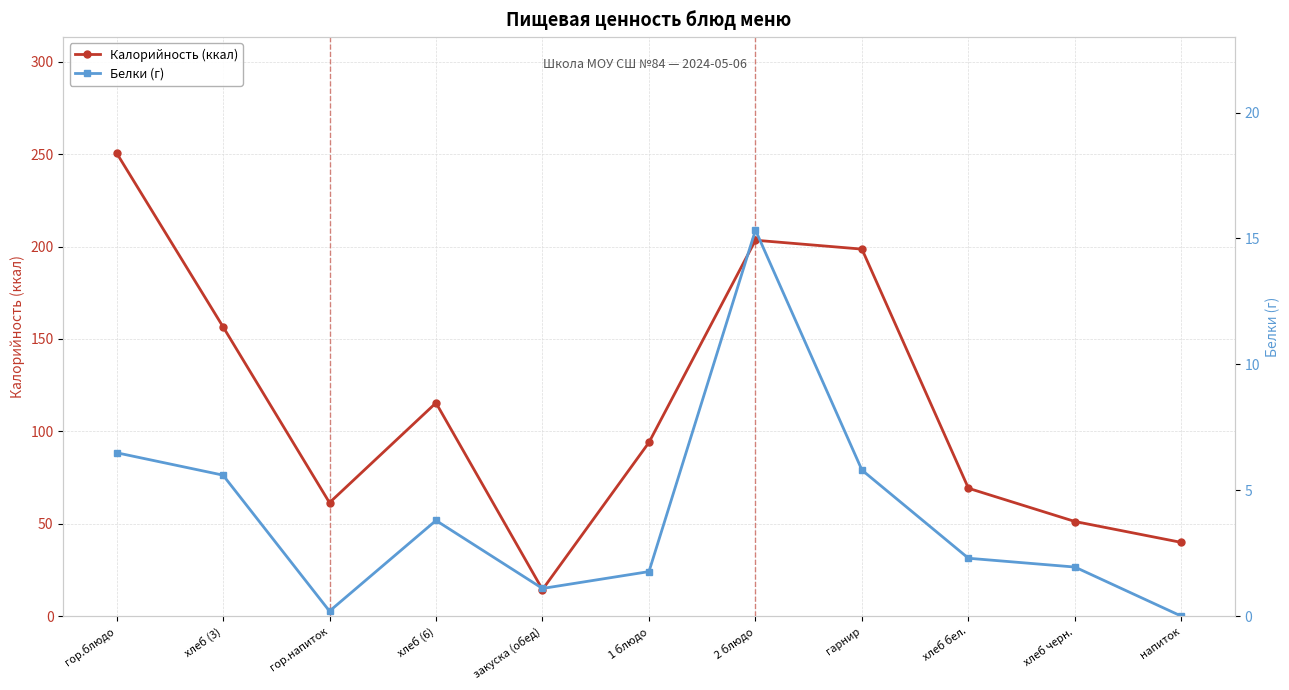

Where is the first local maximum for Калорийность (ккал)?

хлеб (6)